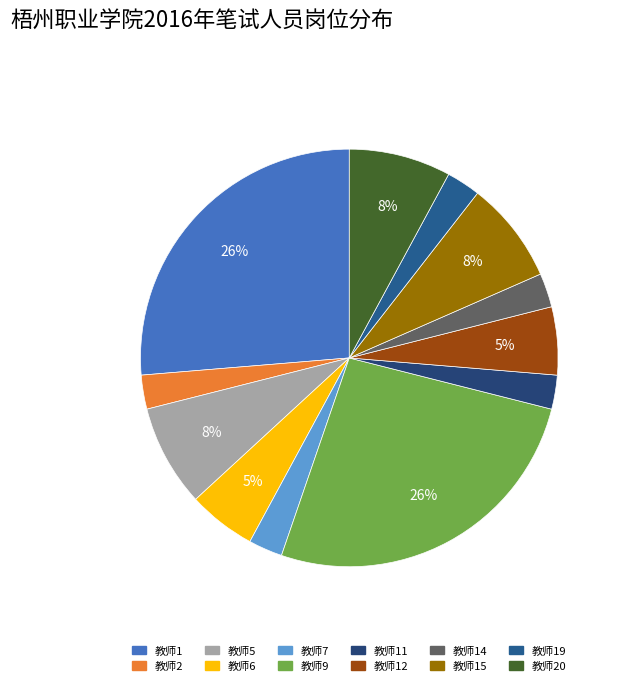

How many segments does this pie chart have?

12